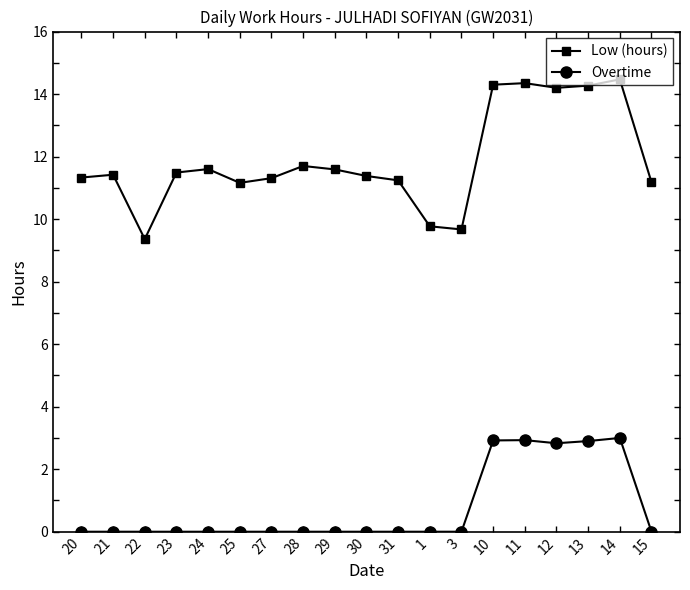

Is this an area chart (filled region under the line)?

No